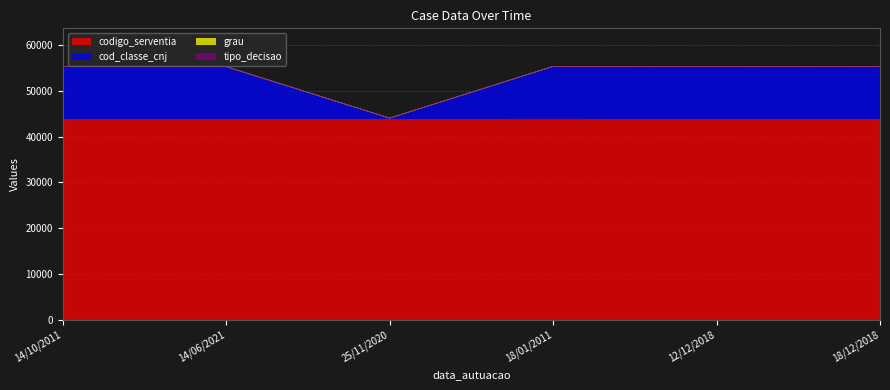

What is the sum of all codigo_serventia values?

262487